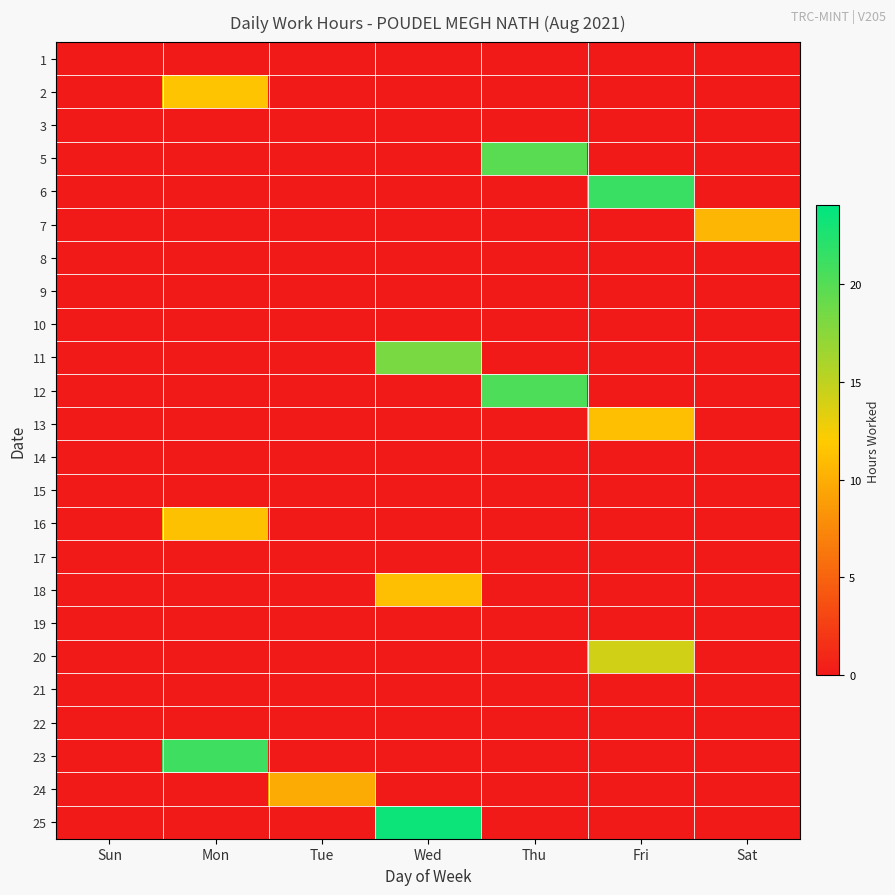

At how many categories does at least one series exceed 17?

4